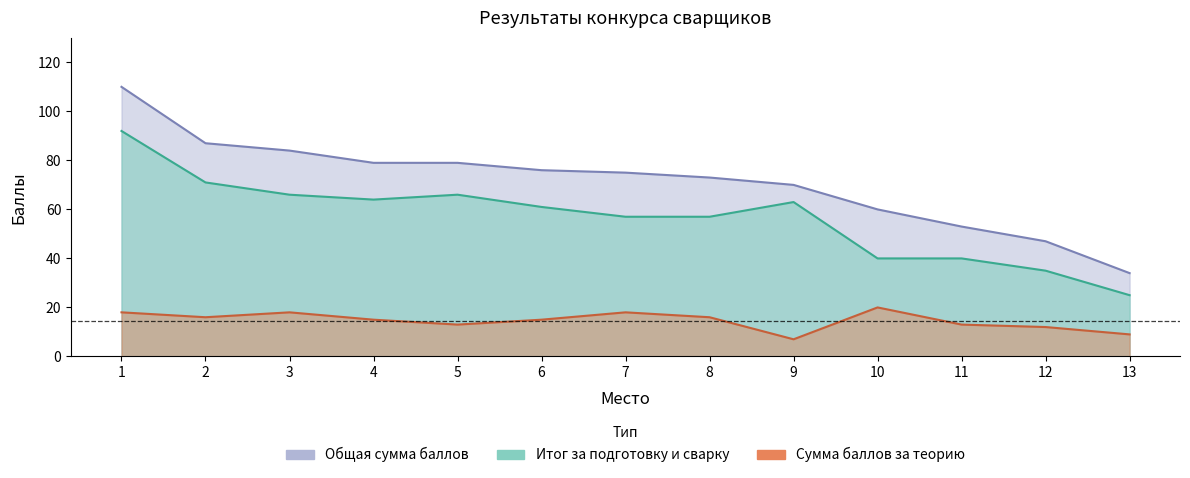

Does the chart have visible grid lines?

No